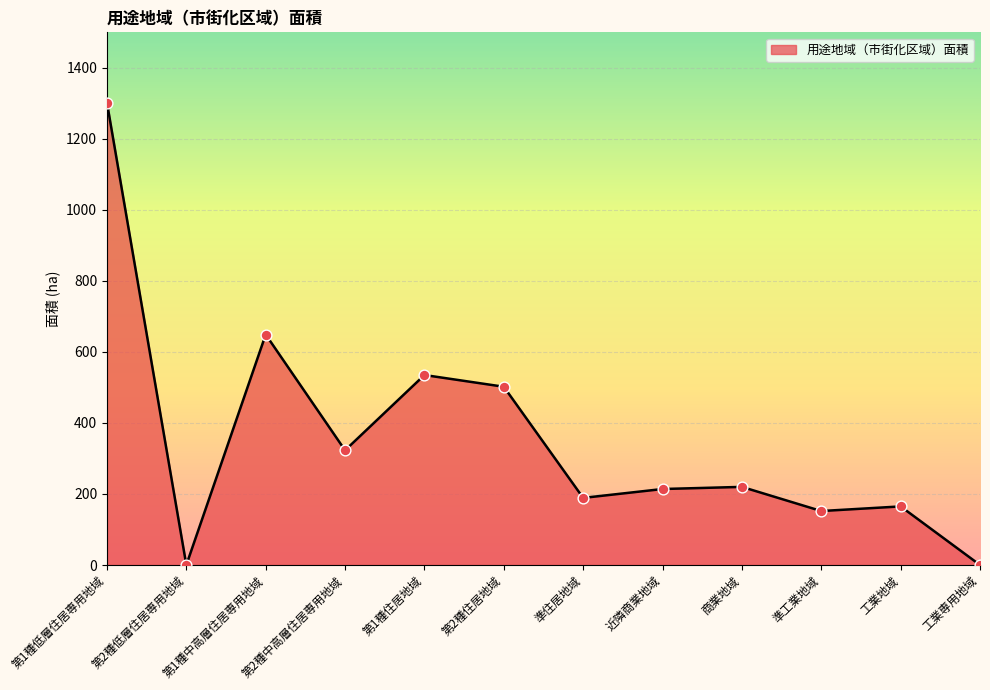

Between 第2種住居地域 and 第1種中高層住居専用地域, which is larger?

第1種中高層住居専用地域